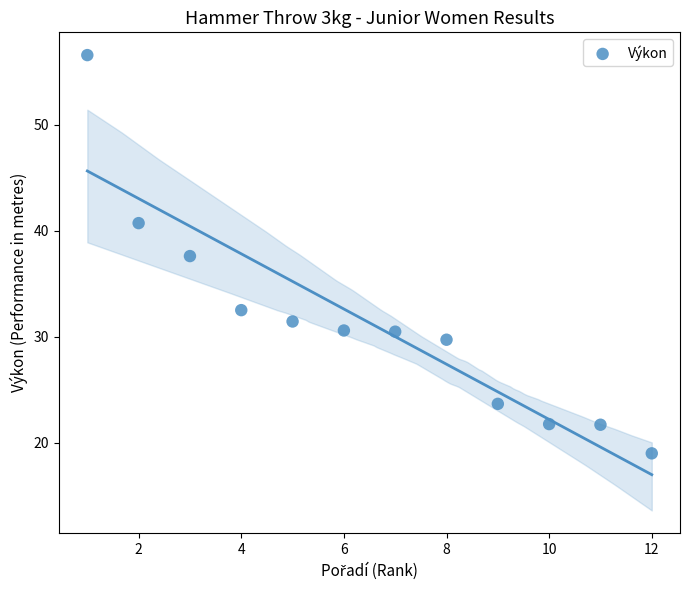

What Y value in the scatter plot is closest to 37?

37.6